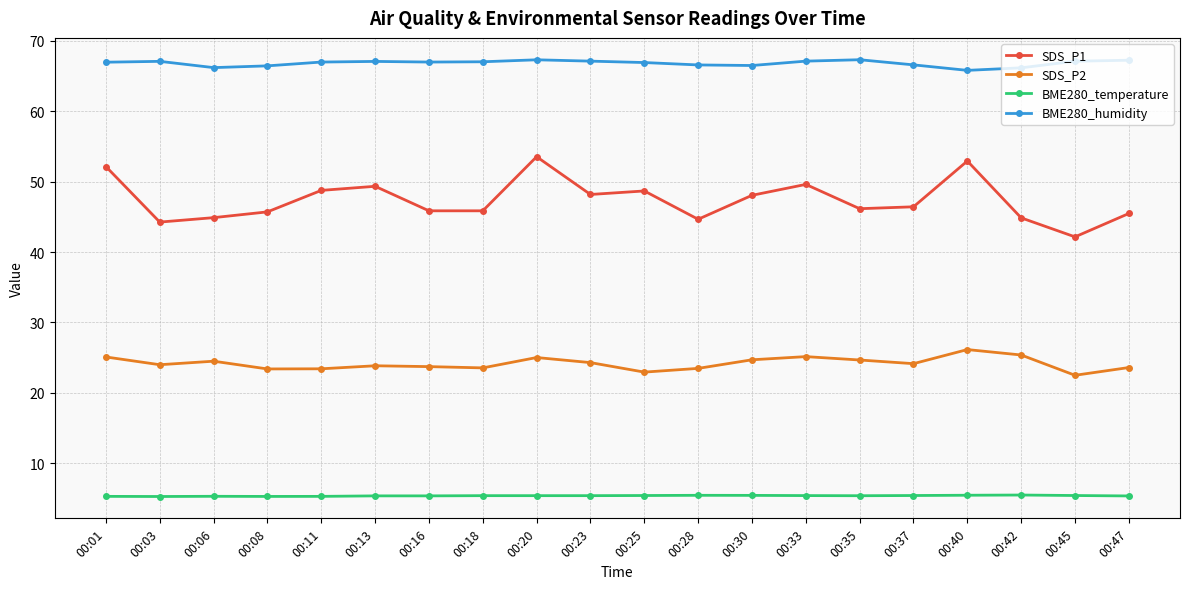

What is the value of the SDS_P2 point at the 9th from the left?

25.0